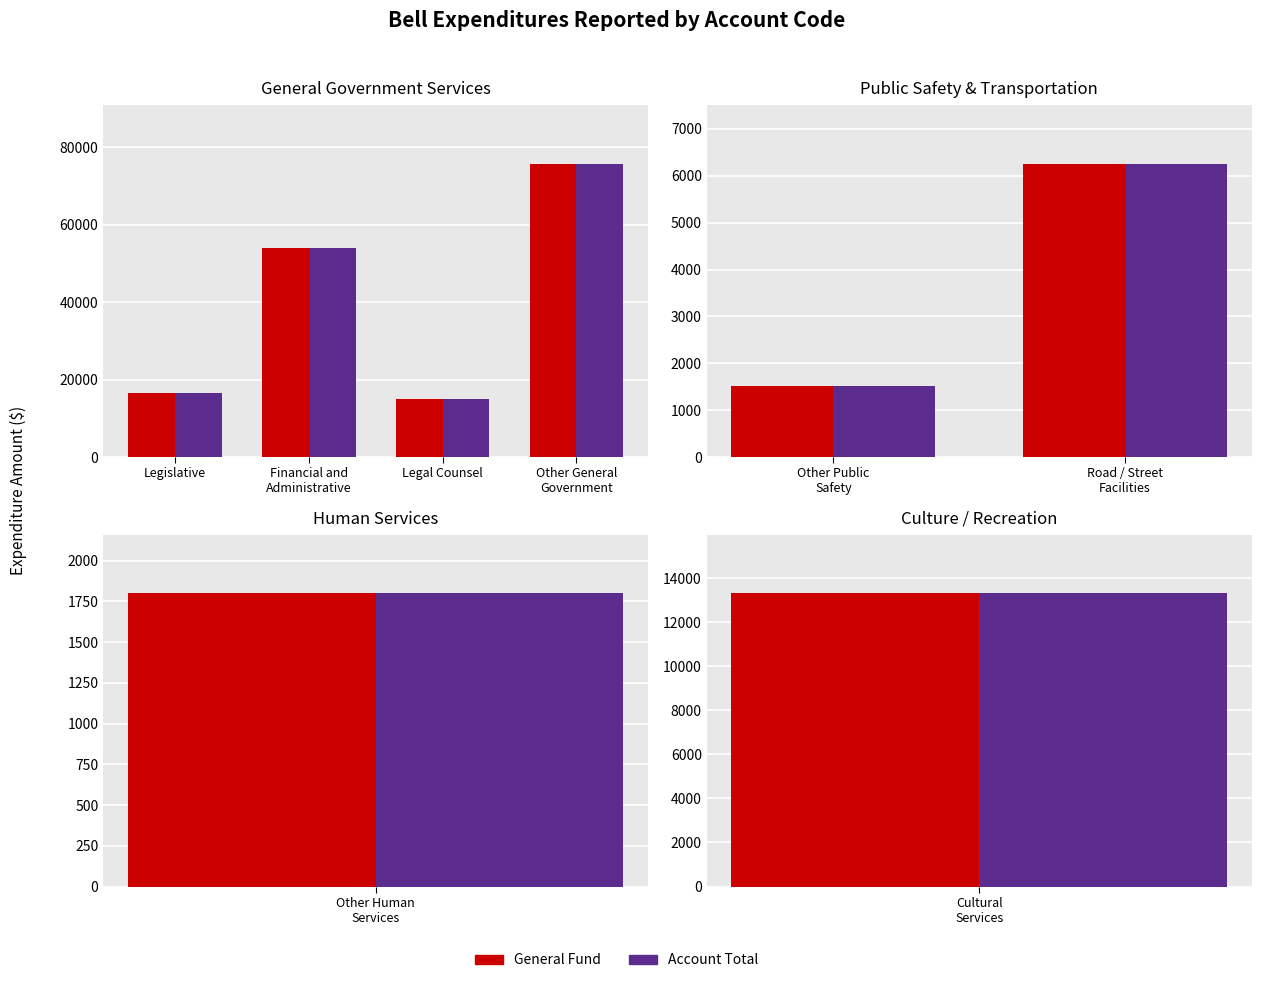

Is the value of Account Total at Road / Street Facilities greater than the value of General at Road / Street Facilities?

No